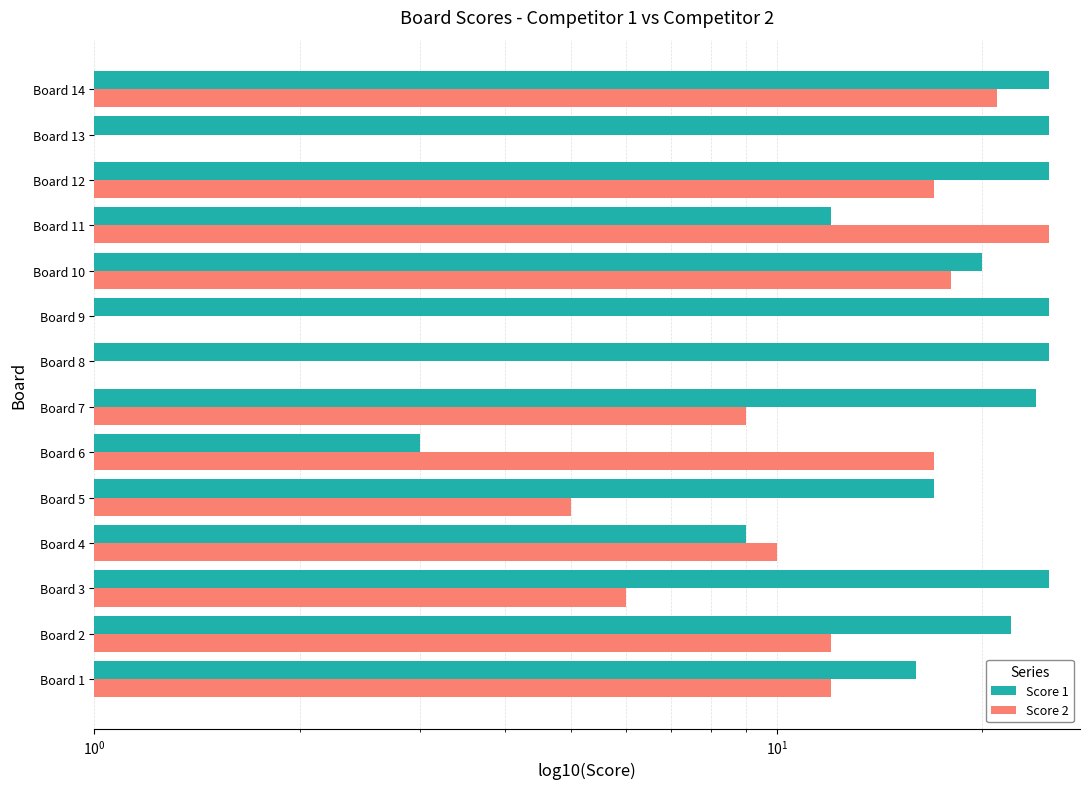

How many categories are shown in the chart?

14